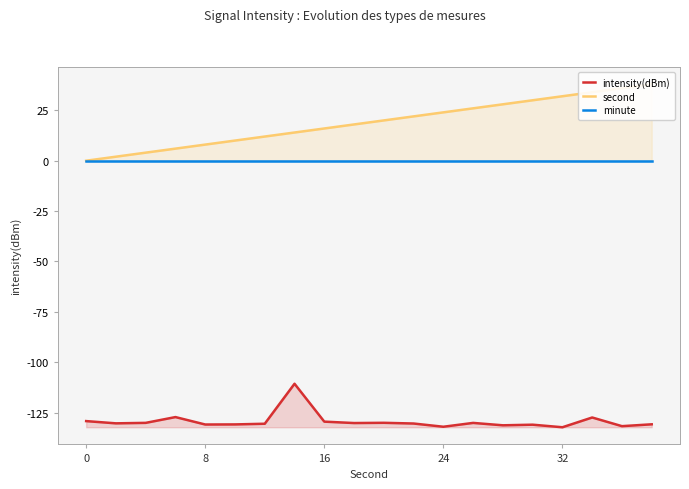

True or false: second and intensity(dBm) cross at least once.

False